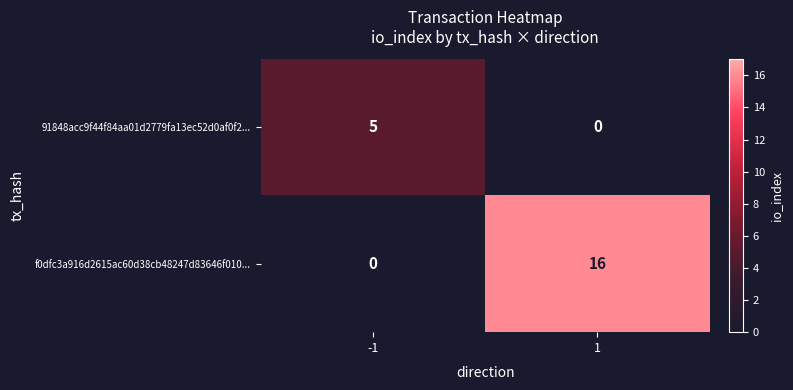

The value of 91848acc9f44f84aa01d2779fa13ec52d0af0f2... at -1 is 5. True or false?

True